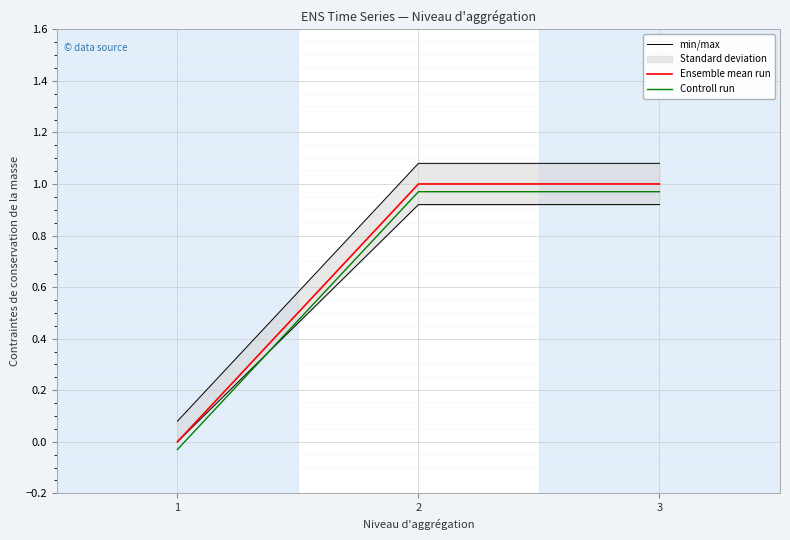

Reading right to left, list all the values displayed in this chart.

min/max: 0.9	0.9	0.0
Ensemble mean run: 1.0	1.0	0.0
Controll run: 1.0	1.0	-0.0